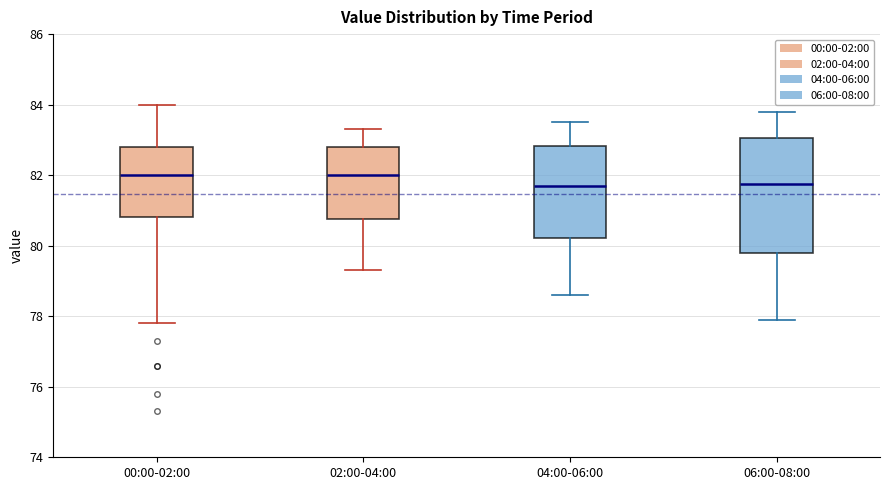

Reading left to right, transcribe this box plot: for each box, give where its median line is, the range the box spans, and where its two whiskers end, as read against the y-axis. The values are not printed on the chart, so give them approximately, as read against the axis.

00:00-02:00: median 82.0, box 80.8 to 82.8, whiskers 77.8 to 84.0
02:00-04:00: median 82.0, box 80.8 to 82.8, whiskers 79.4 to 83.4
04:00-06:00: median 81.8, box 80.2 to 82.8, whiskers 78.6 to 83.6
06:00-08:00: median 81.8, box 79.8 to 83.0, whiskers 78.0 to 83.8